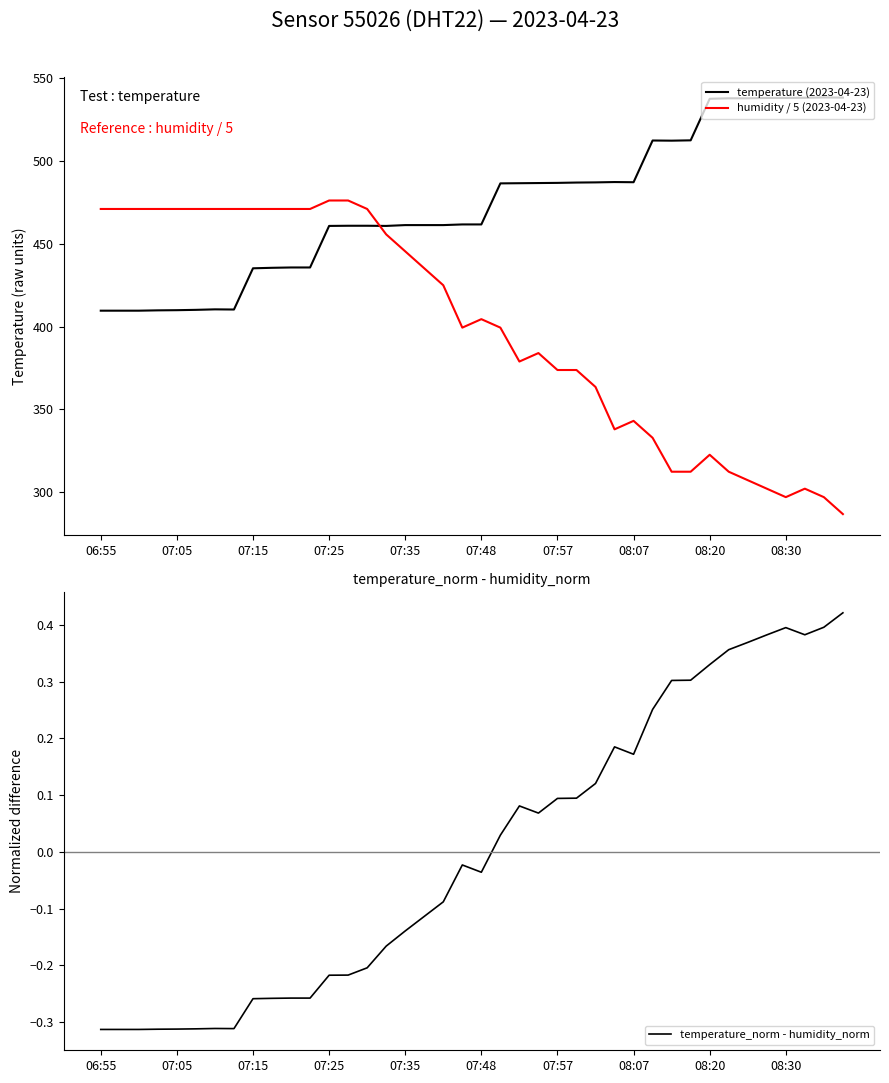

Between which two adjacent categories do temperature (2023-04-23) and humidity / 5 (2023-04-23) first intersect?

14 and 15